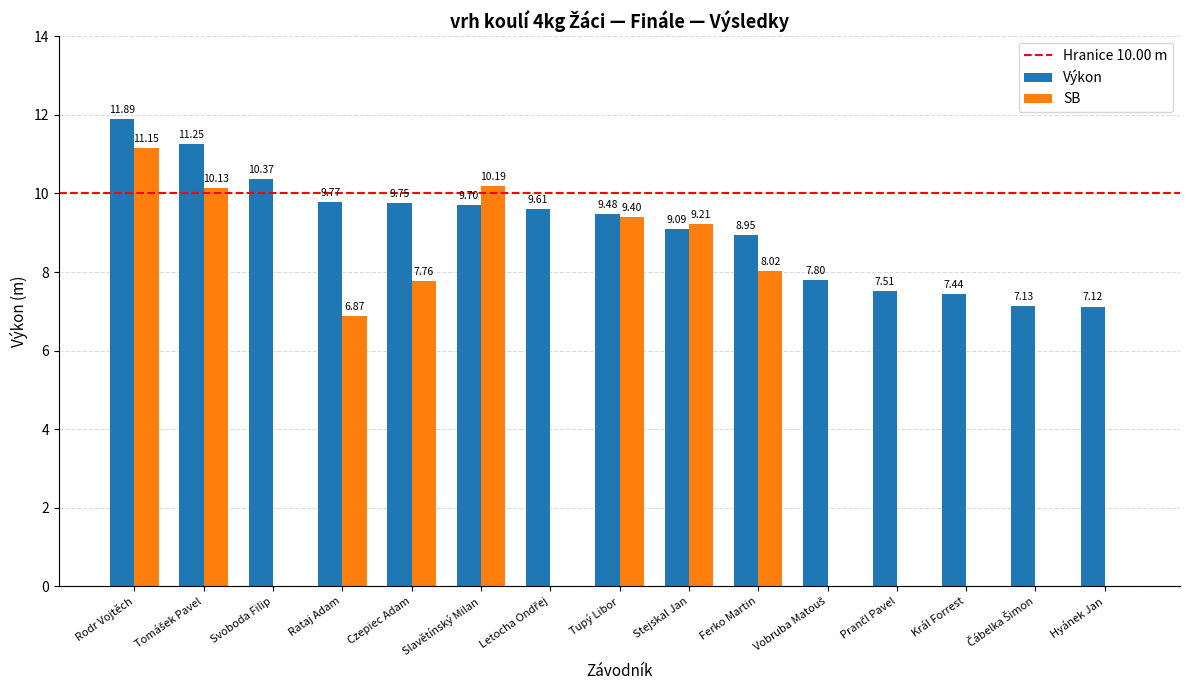

Where does the Výkon series first go above 9?

Rodr Vojtěch